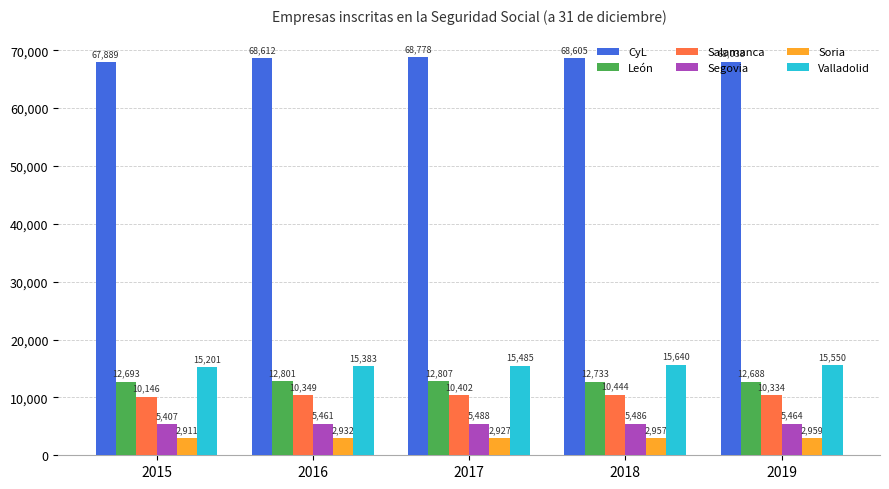

Are the bars horizontal?

No